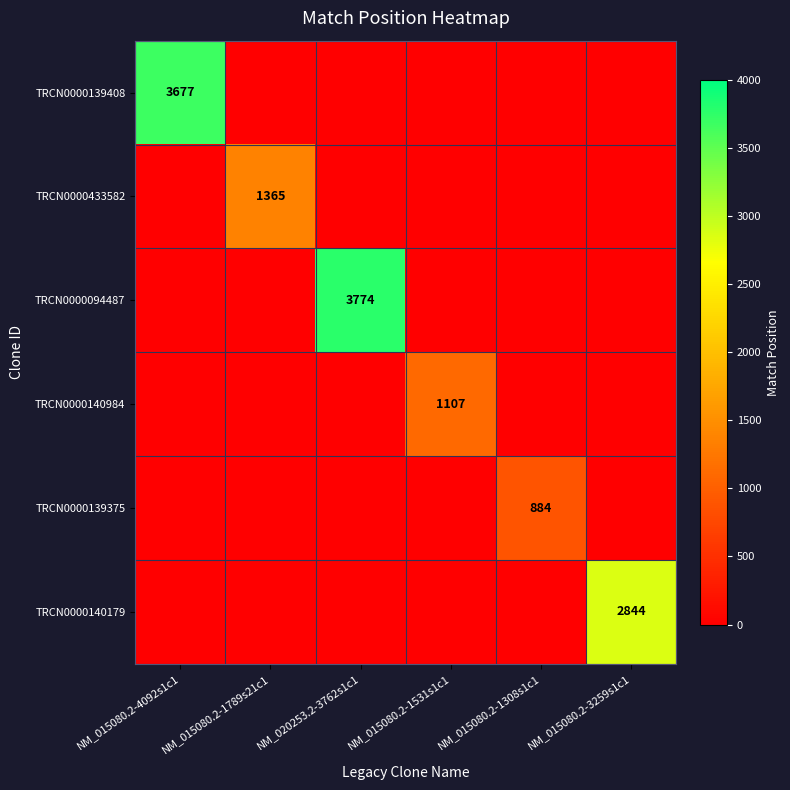

True or false: TRCN0000140179 has a value of 2844 at NM_015080.2-3259s1c1.

True